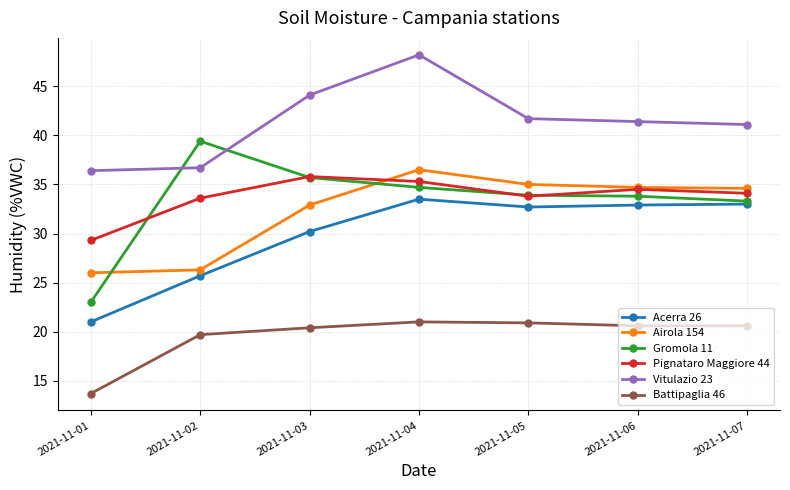

True or false: Vitulazio 23 and Pignataro Maggiore 44 cross at least once.

False